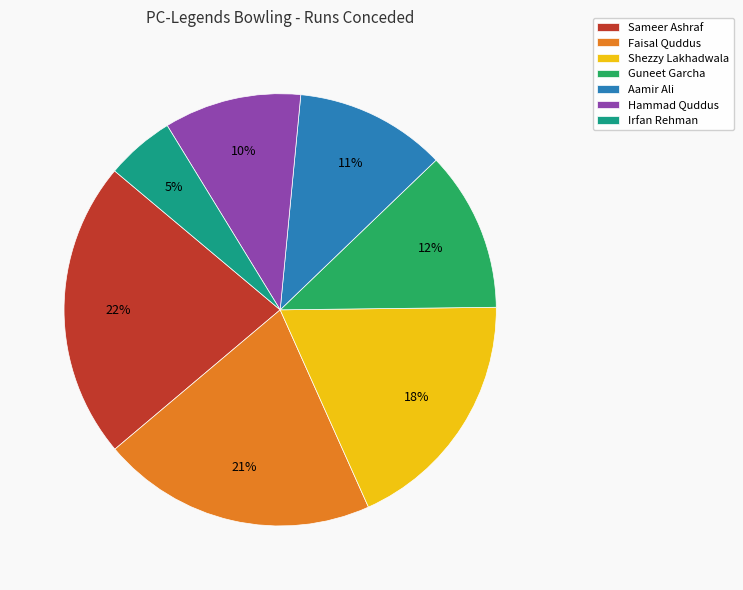

Approximately how many times larger is the value at Hammad Quddus compared to Sameer Ashraf?

0.5